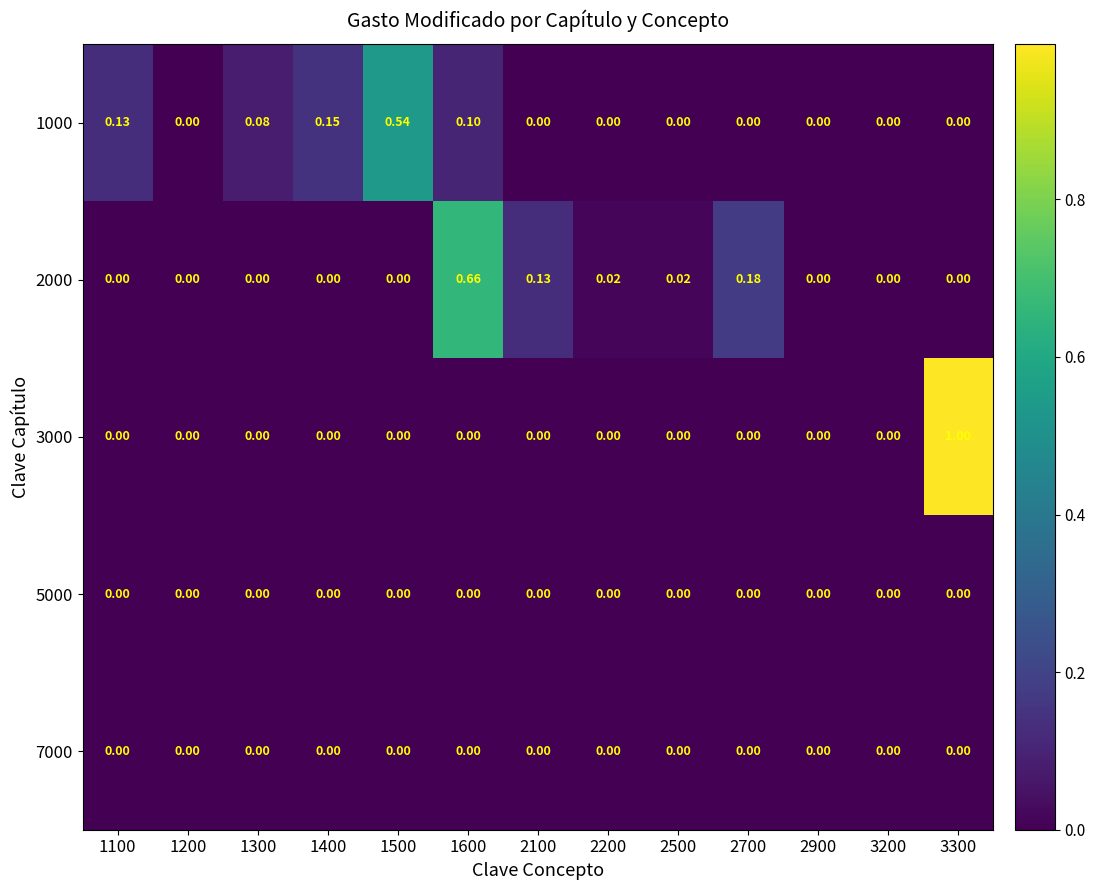

Reading left to right, transcribe all the data shown in this chart.

1000: 1100=0.1	1200=0.0	1300=0.1	1400=0.1	1500=0.5	1600=0.1	2100=0.0	2200=0.0	2500=0.0	2700=0.0	2900=0.0	3200=0.0	3300=0.0
2000: 1100=0.0	1200=0.0	1300=0.0	1400=0.0	1500=0.0	1600=0.7	2100=0.1	2200=0.0	2500=0.0	2700=0.2	2900=0.0	3200=0.0	3300=0.0
3000: 1100=0.0	1200=0.0	1300=0.0	1400=0.0	1500=0.0	1600=0.0	2100=0.0	2200=0.0	2500=0.0	2700=0.0	2900=0.0	3200=0.0	3300=1.0
5000: 1100=0.0	1200=0.0	1300=0.0	1400=0.0	1500=0.0	1600=0.0	2100=0.0	2200=0.0	2500=0.0	2700=0.0	2900=0.0	3200=0.0	3300=0.0
7000: 1100=0.0	1200=0.0	1300=0.0	1400=0.0	1500=0.0	1600=0.0	2100=0.0	2200=0.0	2500=0.0	2700=0.0	2900=0.0	3200=0.0	3300=0.0